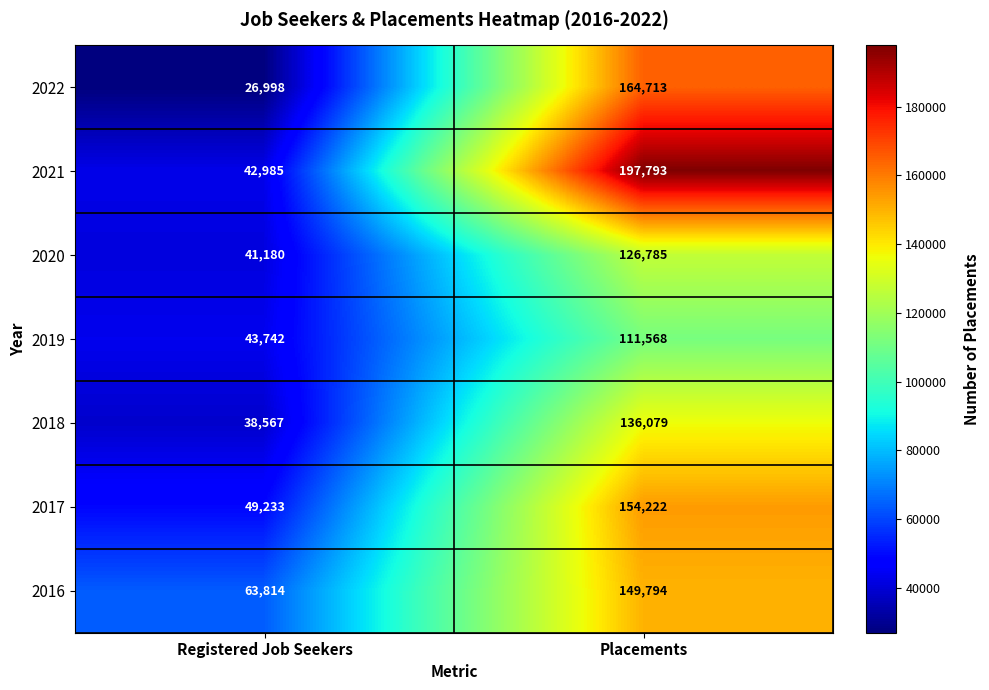

List the series in order of their peak value, highest first.

2021, 2022, 2017, 2016, 2018, 2020, 2019